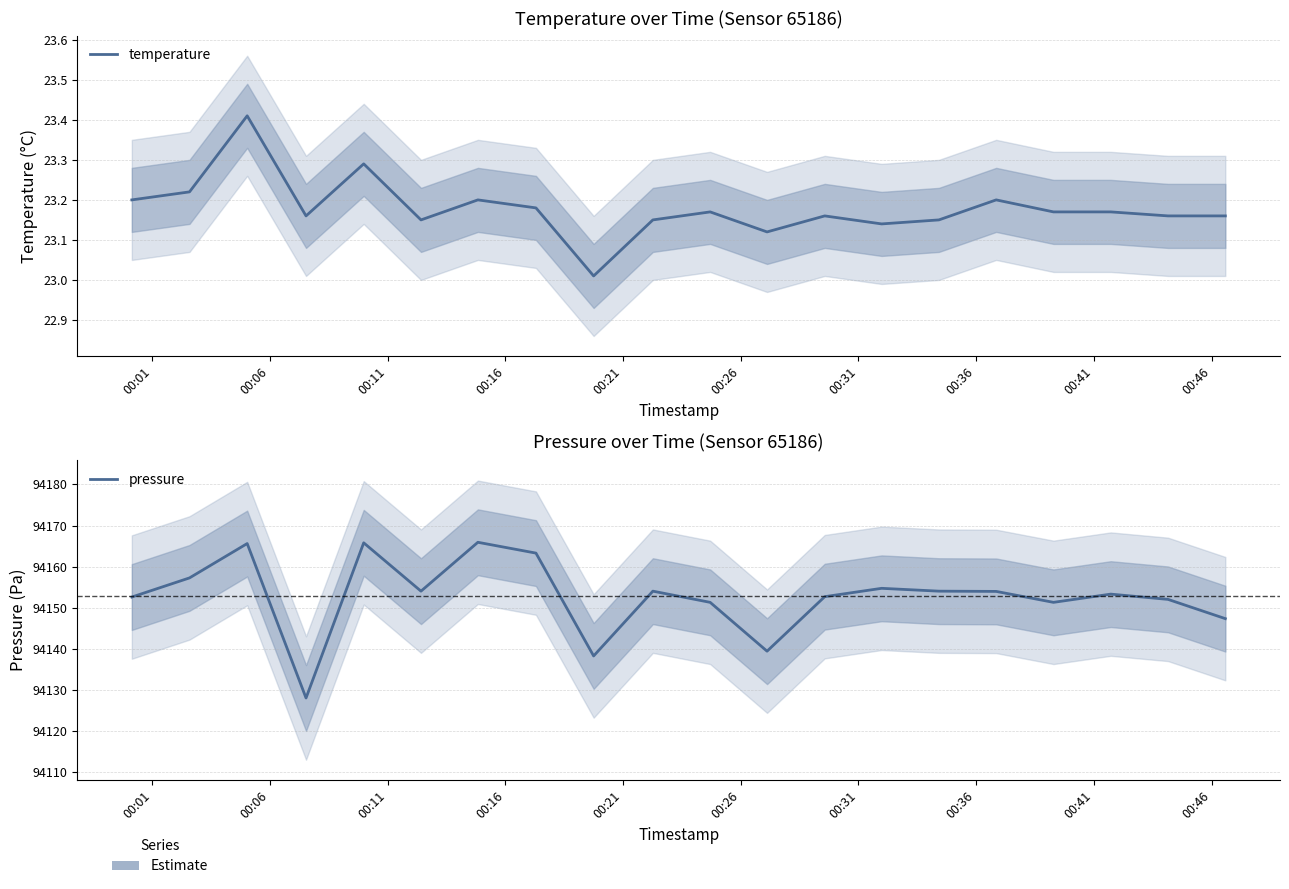

True or false: pressure and temperature intersect in this chart.

False